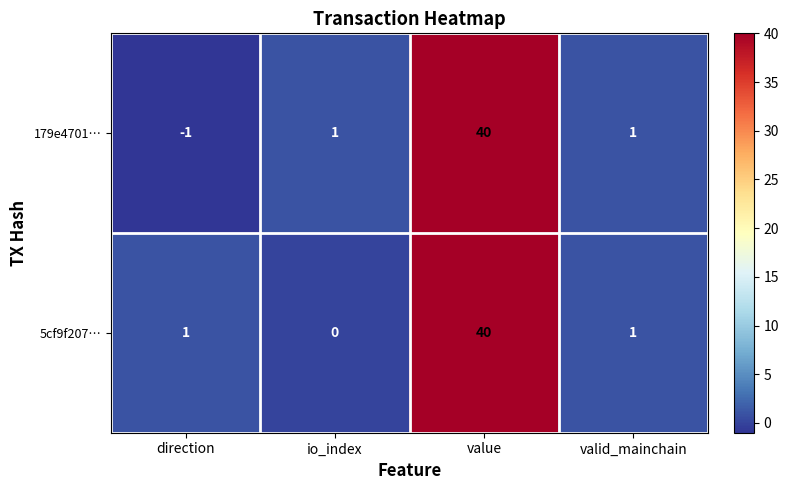

Count the number of categories in the chart.

4